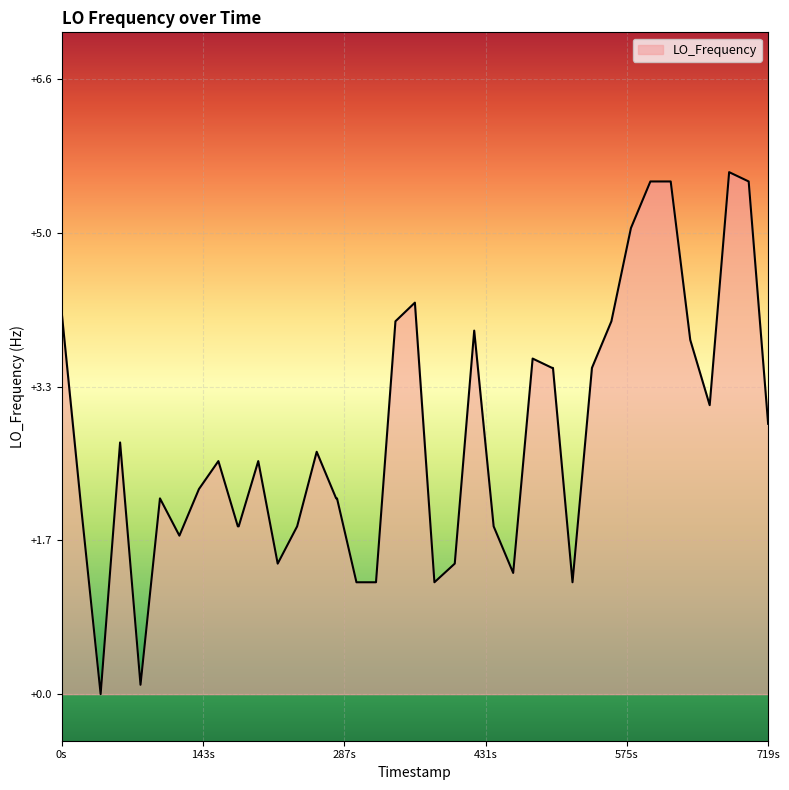

What is the difference between the second highest and minimum values?

5.5